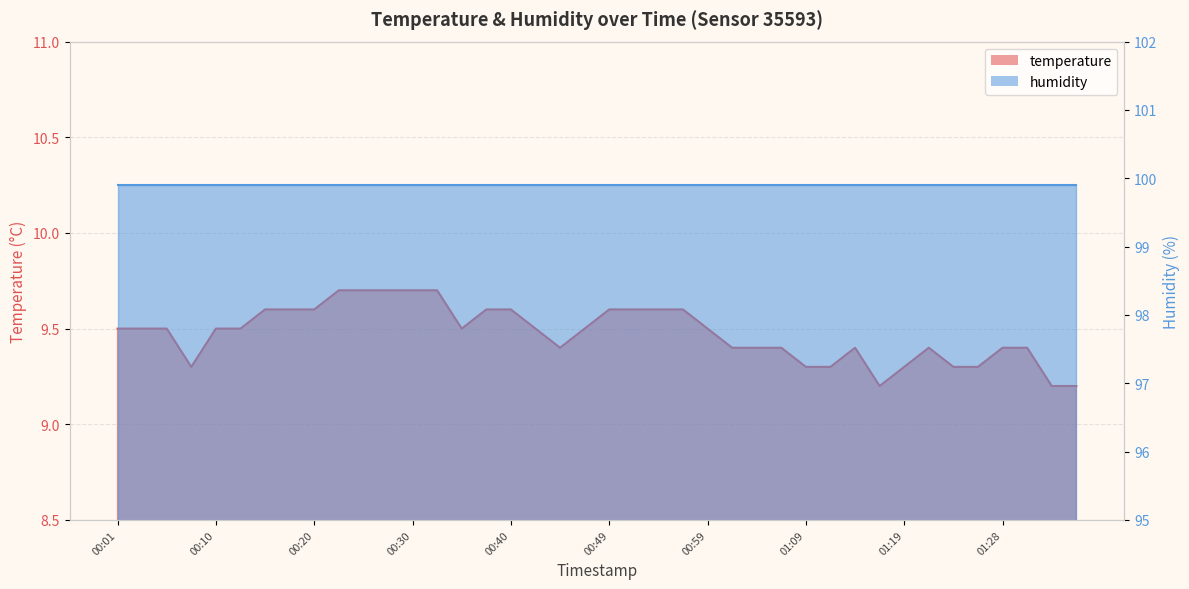

What value does the data have at 01:11?

9.3